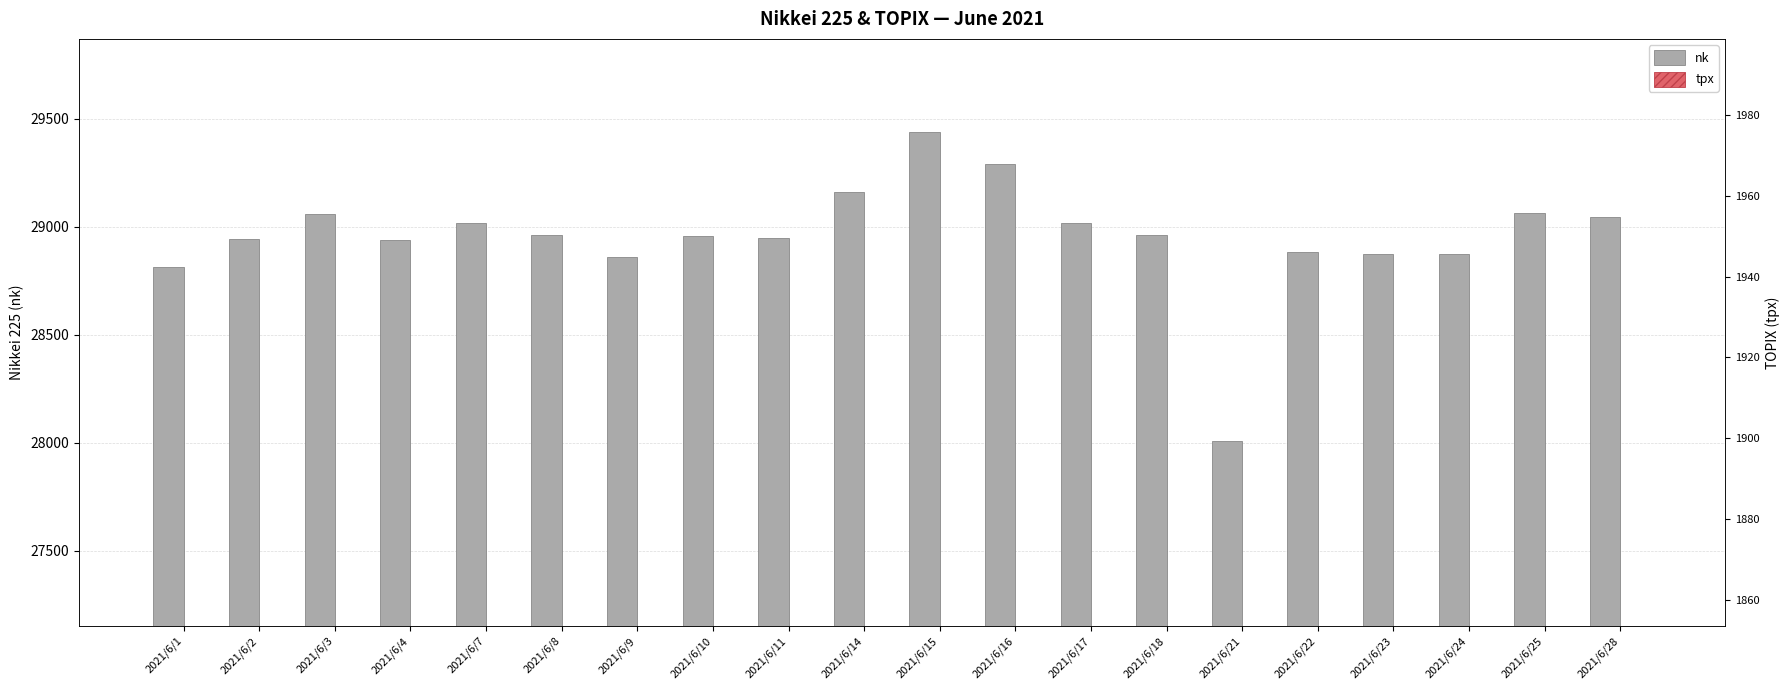

What is the sum of the tpx values at 2021/6/24 and 2021/6/9?

3904.2